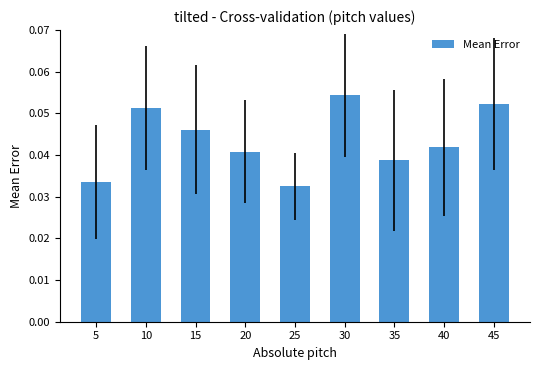

List the labels in order of value, smallest first.

25, 5, 35, 20, 40, 15, 10, 45, 30